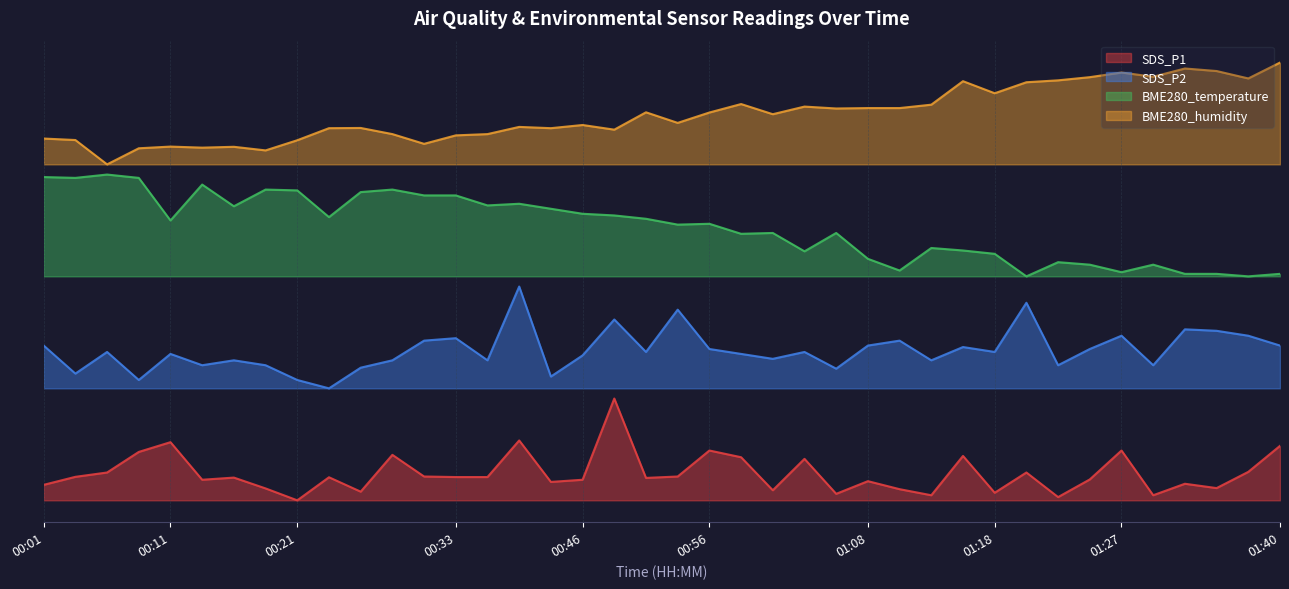

What is the difference between the maximum and second lowest values in the BME280_humidity series?

17.3